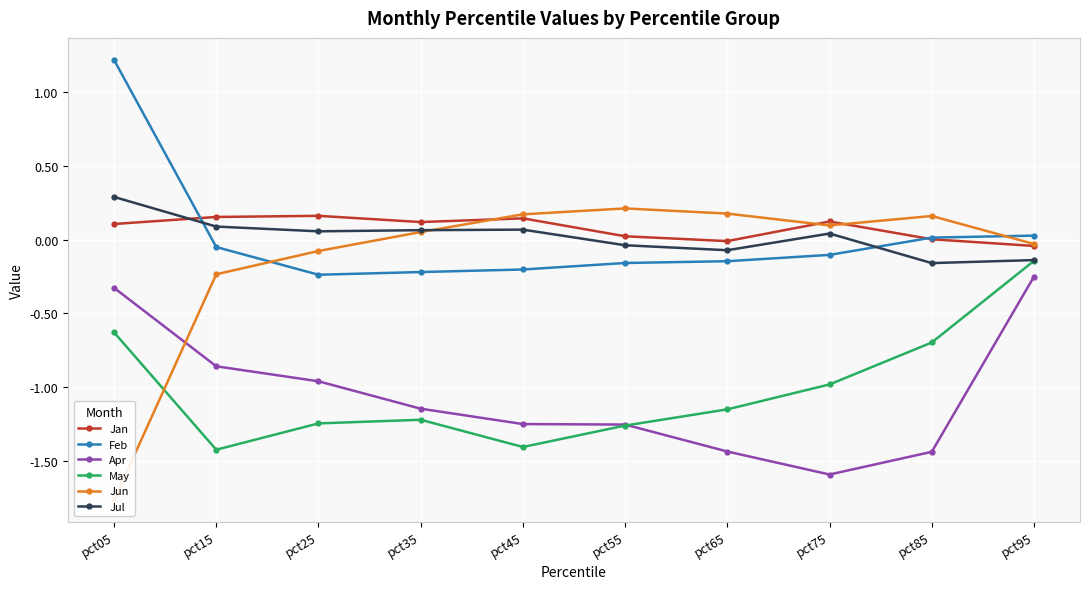

Which series has the largest range (max minus min)?

Jun